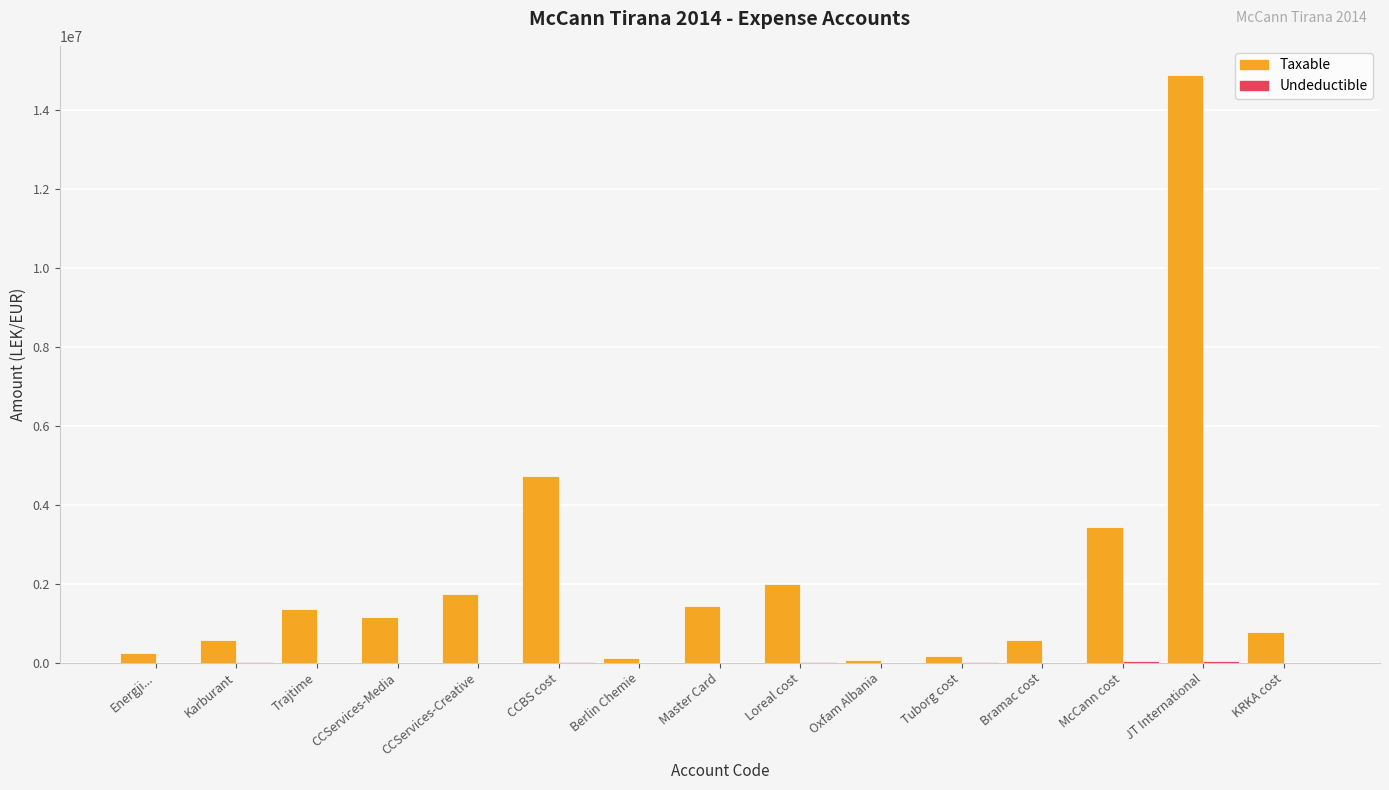

At which category is the sum across all series the highest?

JT International